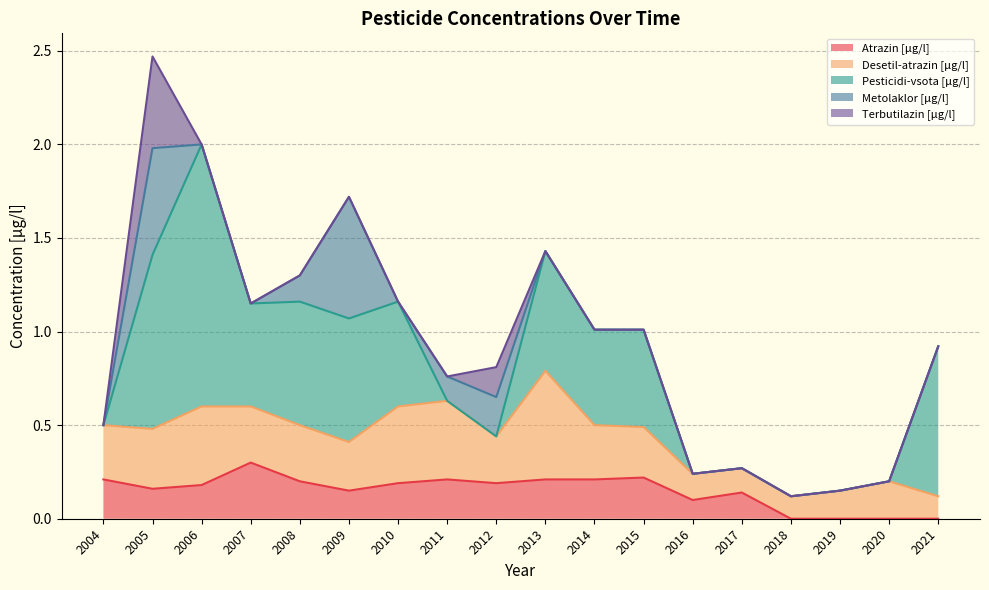

True or false: Atrazin [µg/l] and Metolaklor [µg/l] intersect in this chart.

True